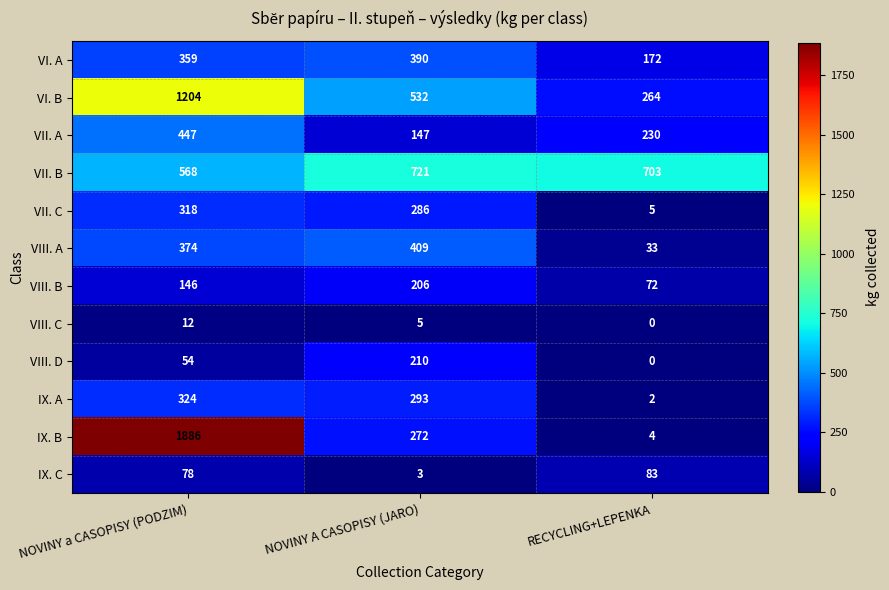

Which series has the widest spread of values?

IX. B